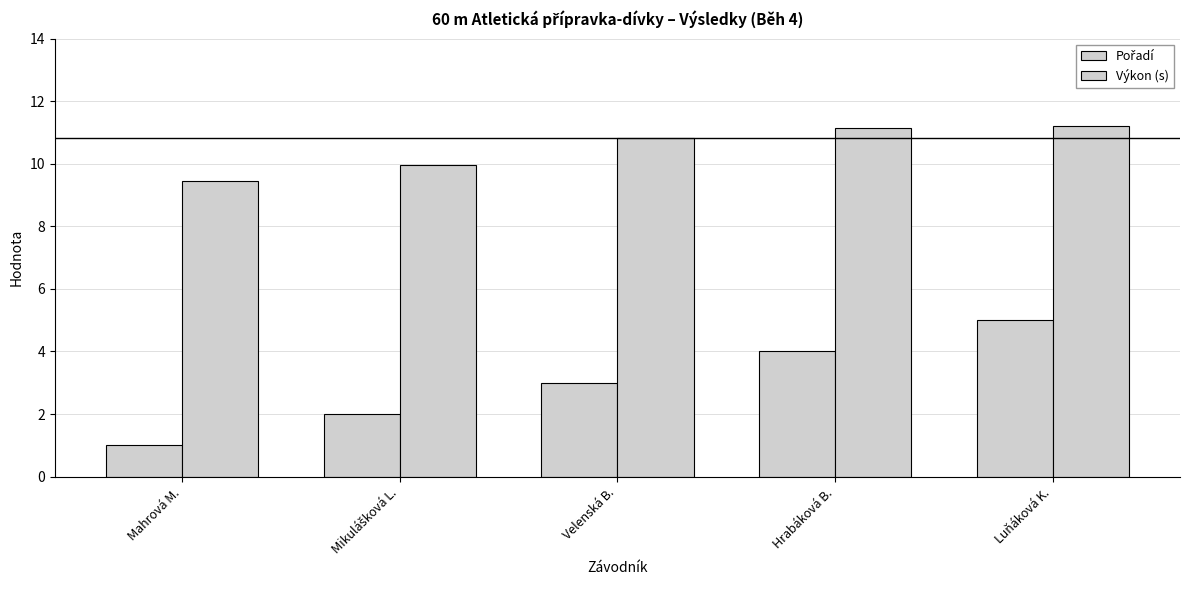

Read the Výkon (s) value at Mahrová M..

9.4